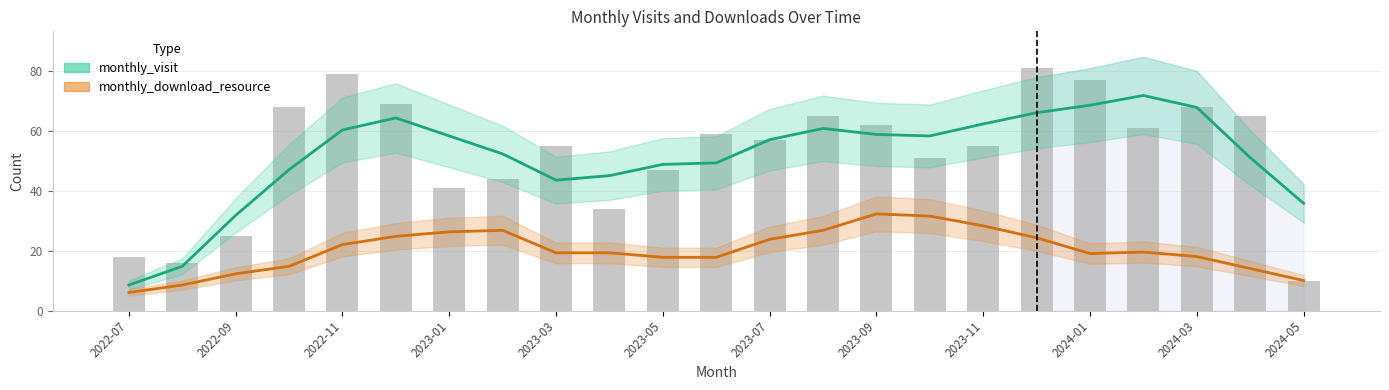

What is the sum of the values at 2023-05 and 2023-09?

109